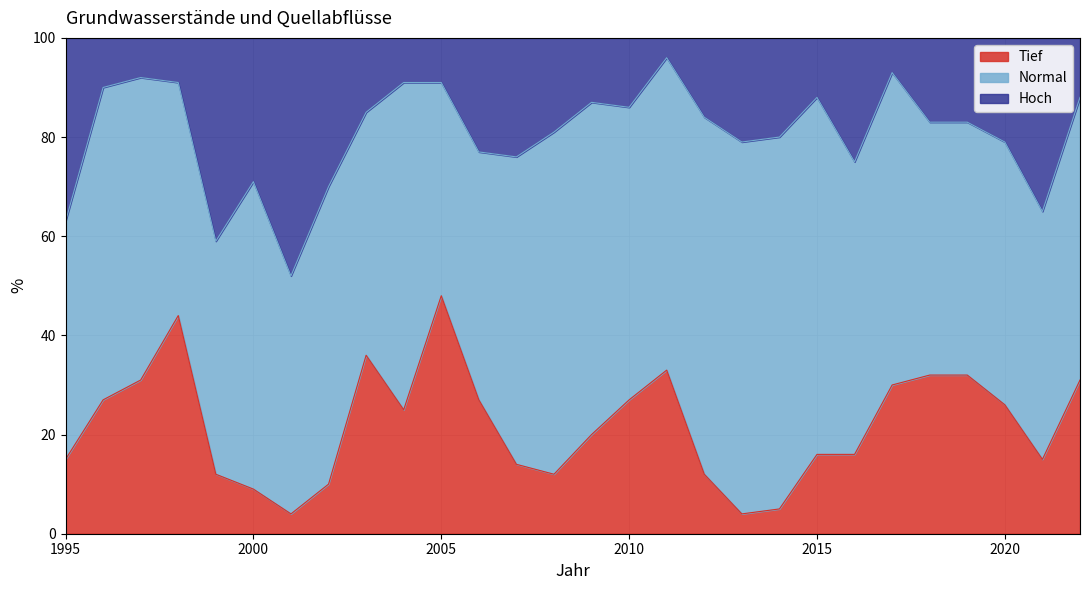

True or false: Hoch has a value of 39 at 2013.

False